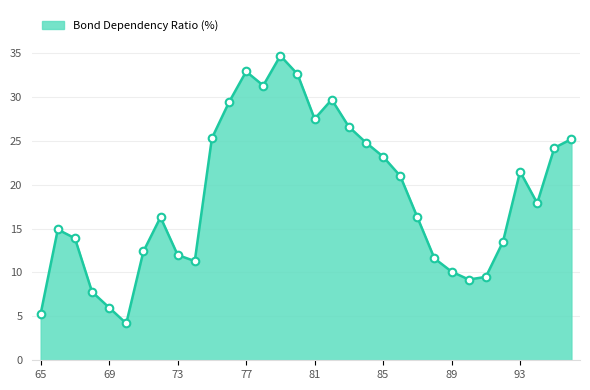

What is the smallest value displayed?

4.2